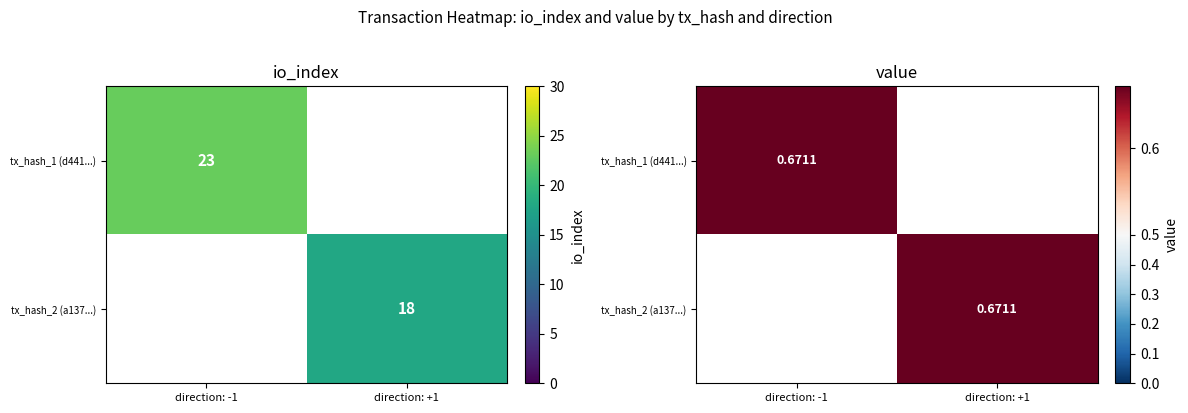

How many data points does each series have?

2